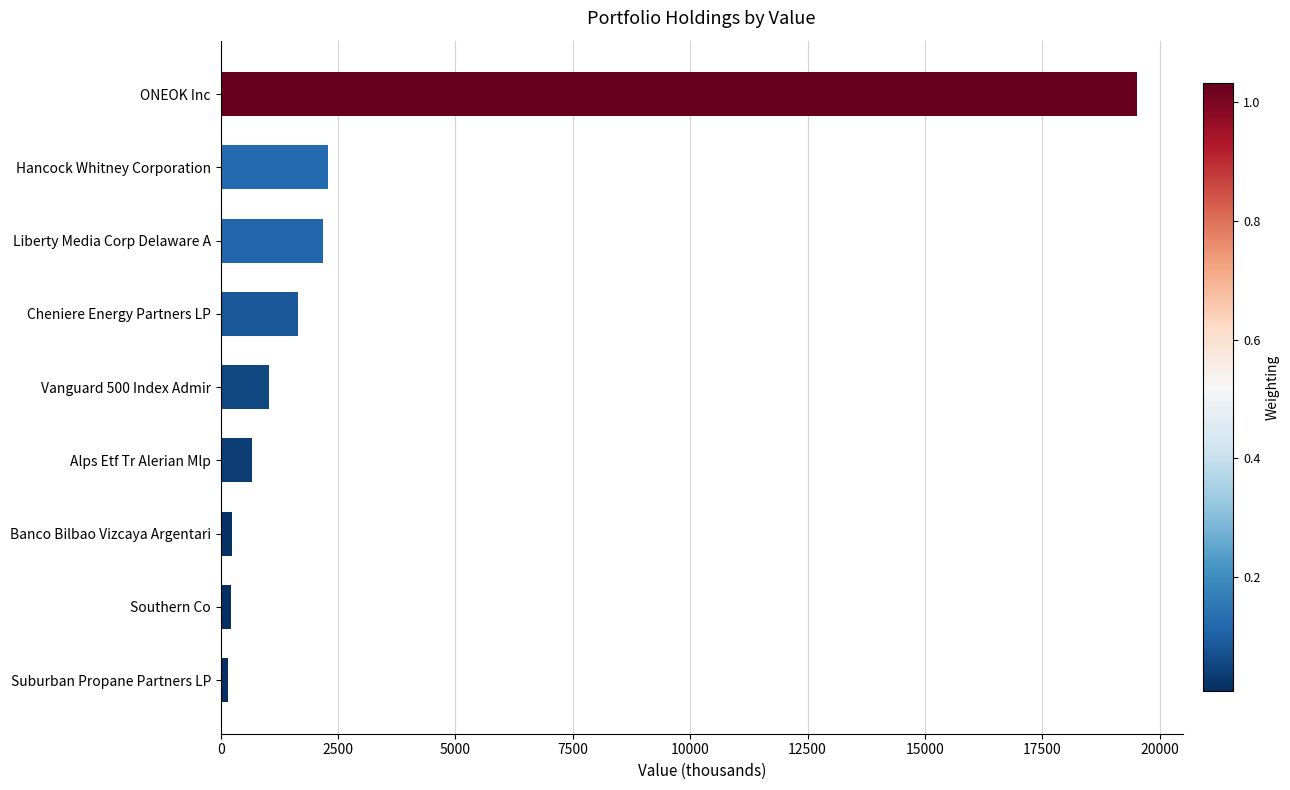

At which label is the value closest to 9836?

Hancock Whitney Corporation